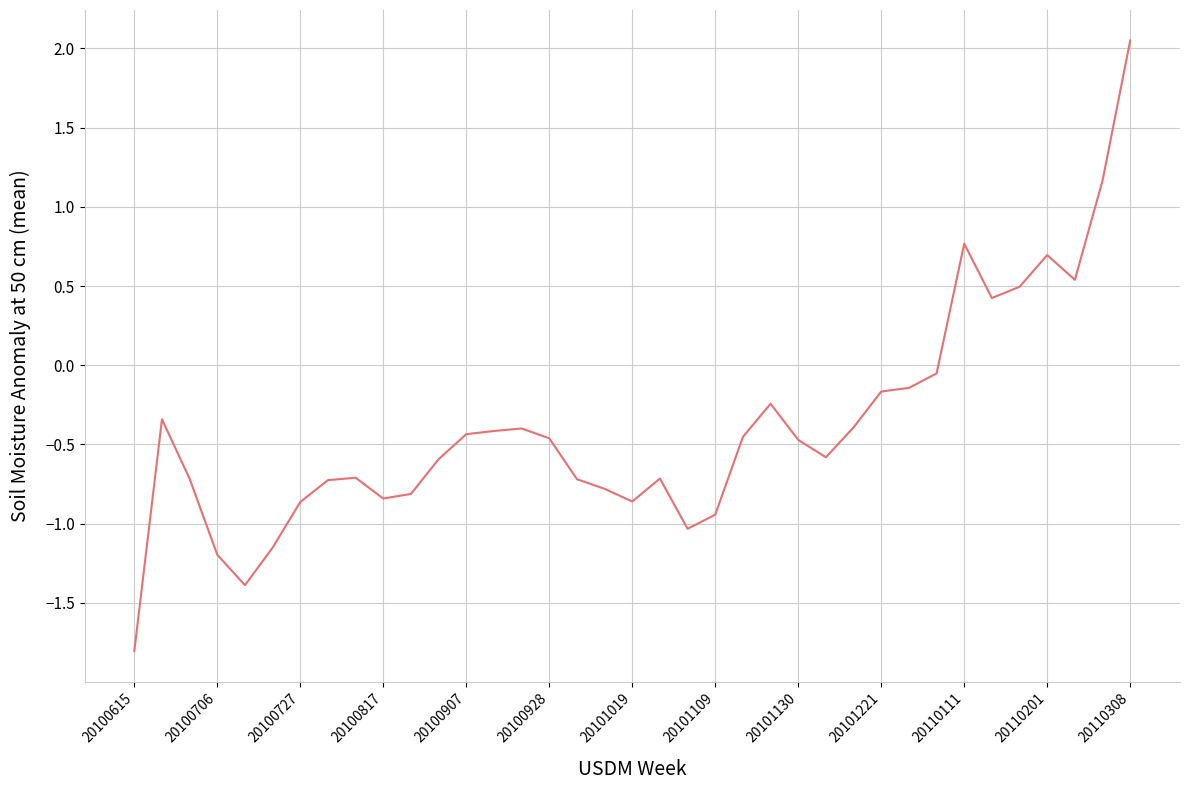

What is the minimum value shown in the chart?

-1.8